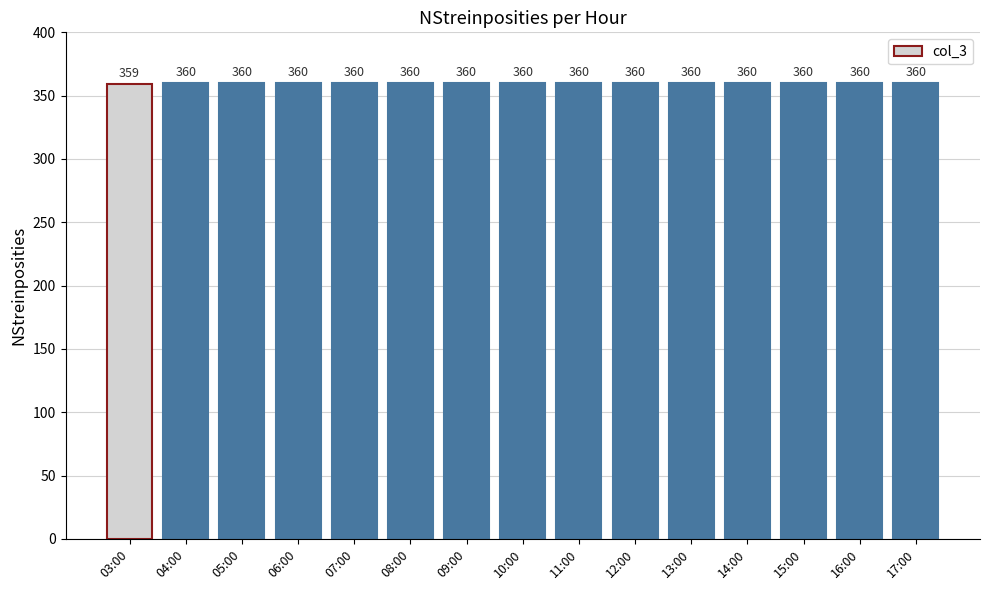

What position from the right is 15:00?

3